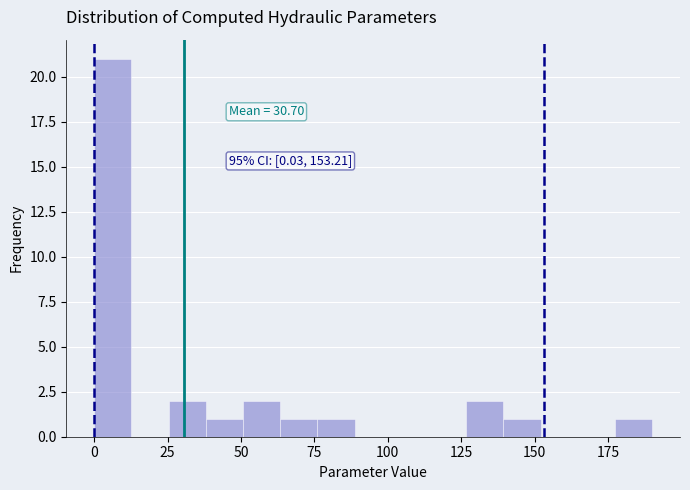

Read against the x-axis, roughly where is the centre of the tallest bar?

5